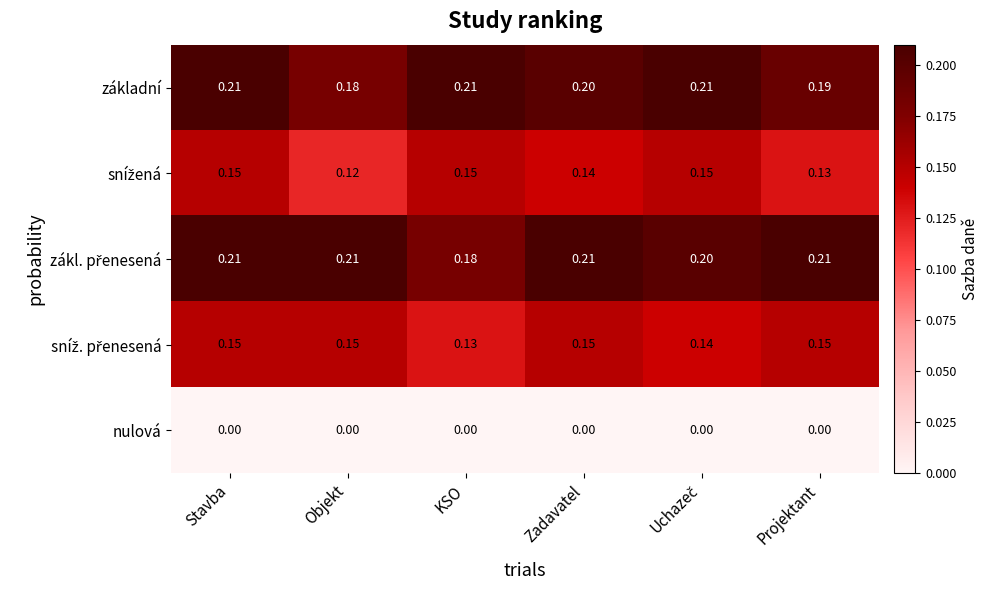

Where is základní nearest to the value 0?

Objekt